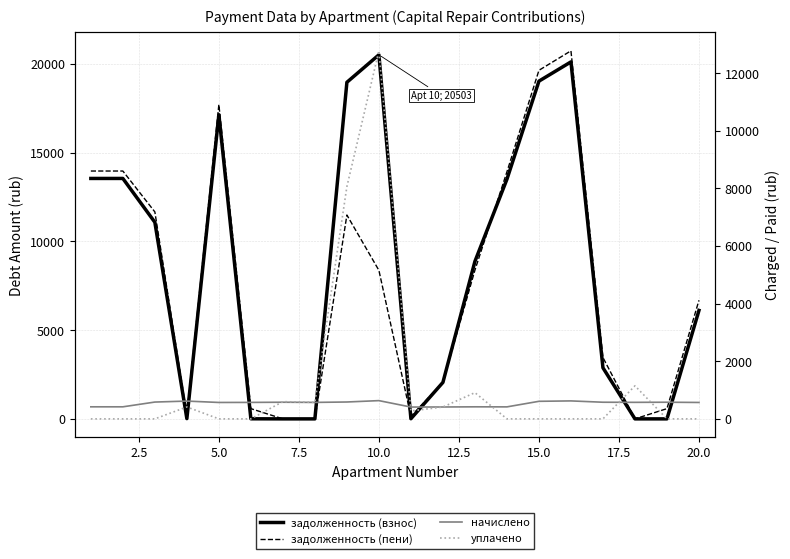

How many values in the задолженность (взнос) series are below 8867?

10